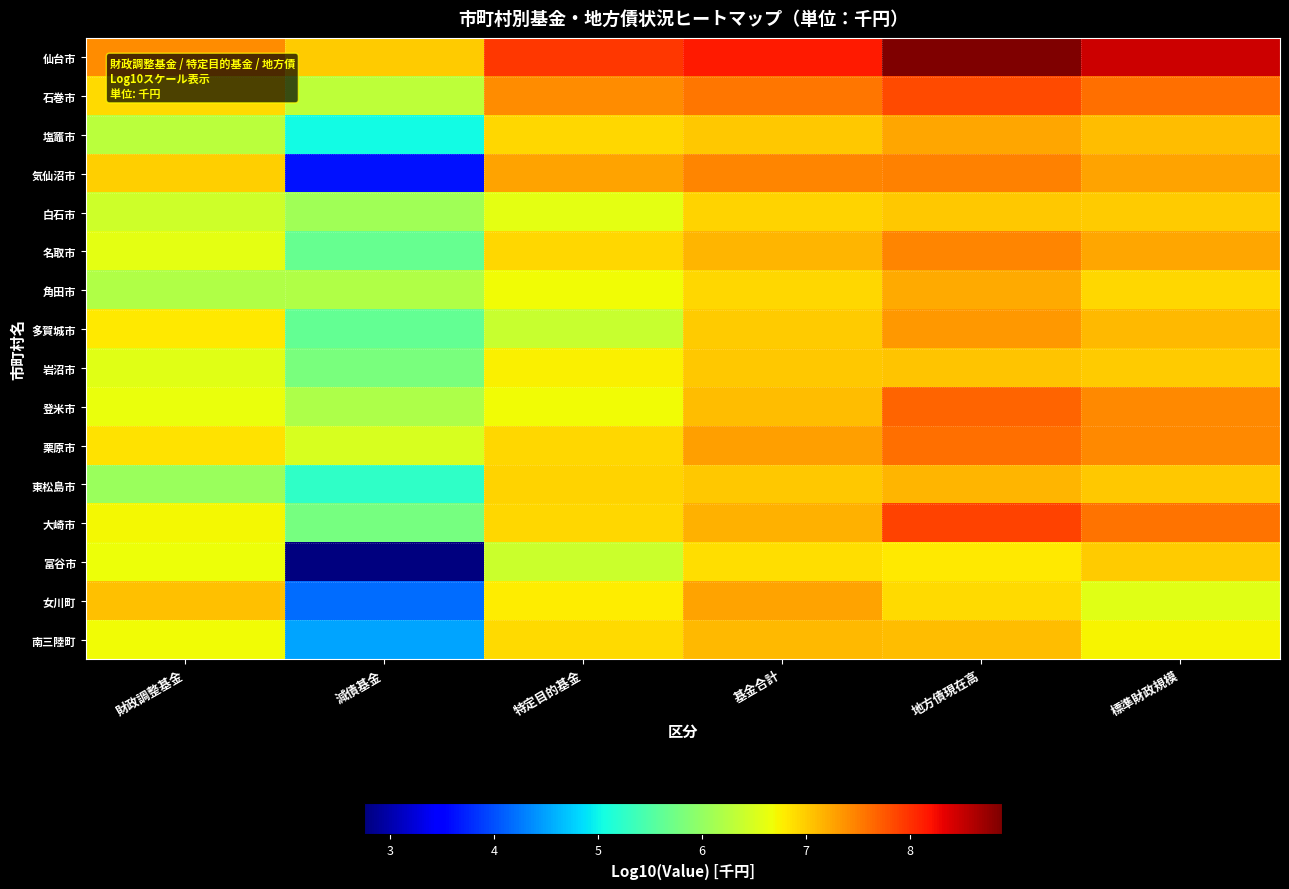

How many data points does each series have?

6